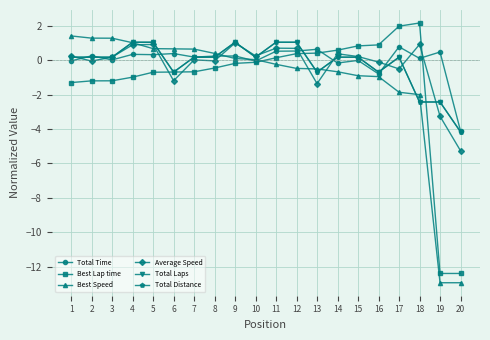

At which category is the sum across all series the highest?

4